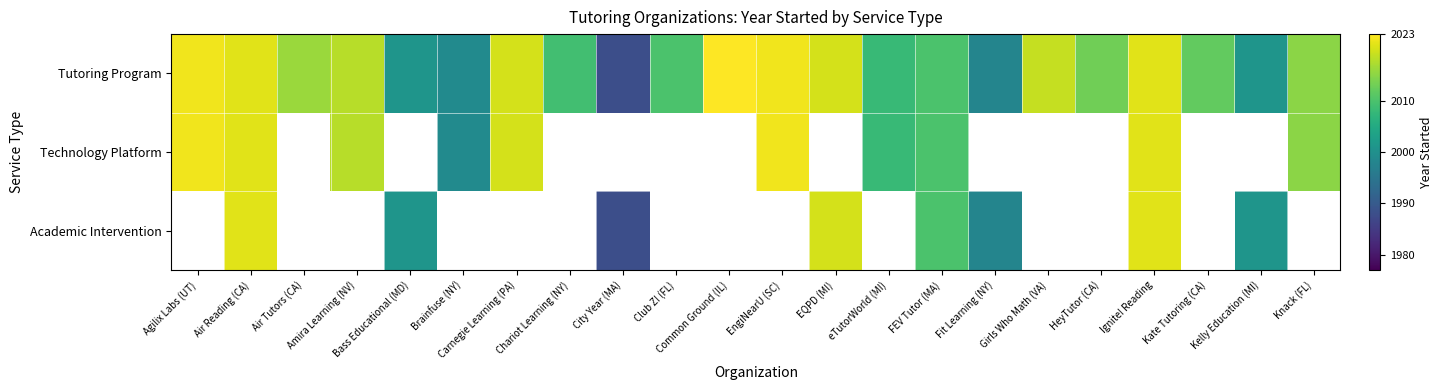

What is the average value of the Tutoring Program series?

2012.1